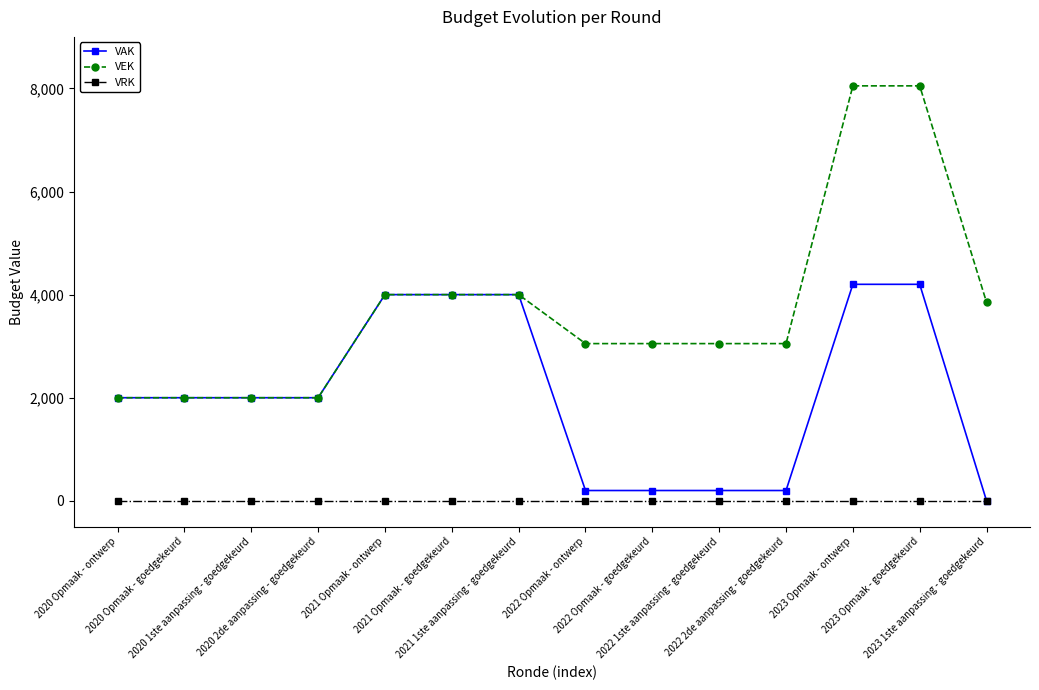

What is the value of the VAK point at the 5th from the left?

4000